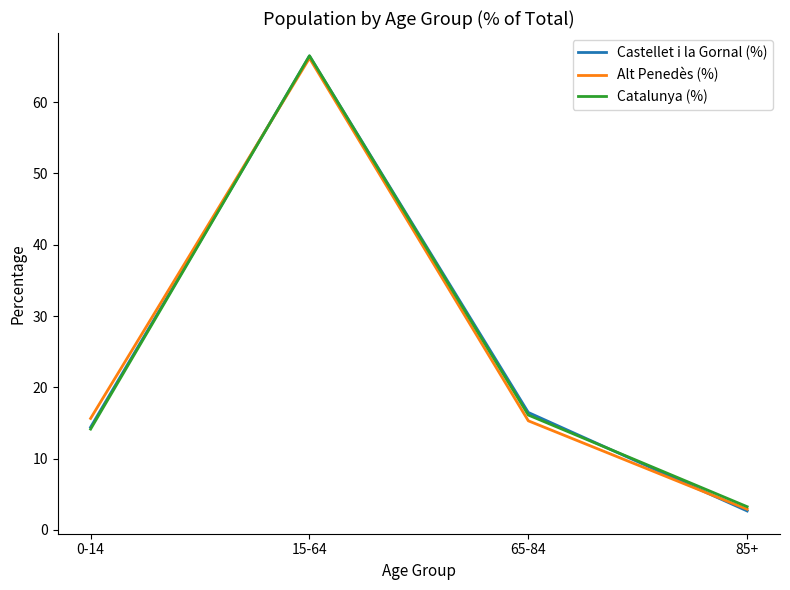

The value of Castellet i la Gornal (%) at 0-14 is 20.8. True or false?

False